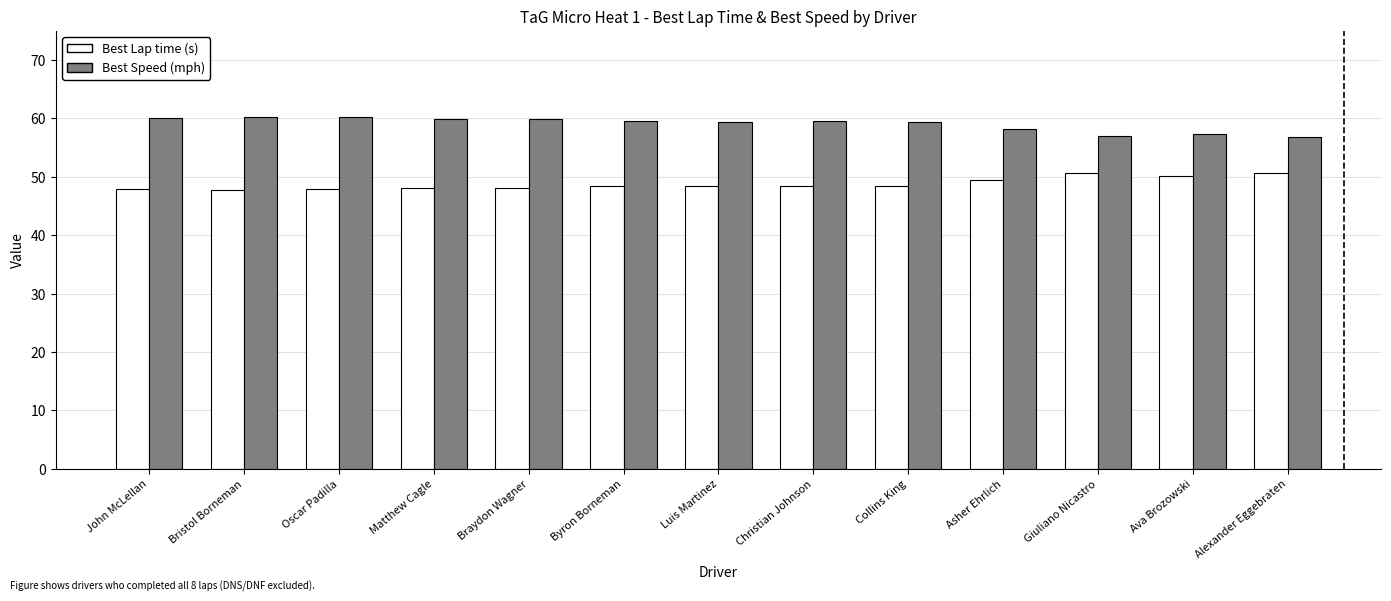

What is the difference between the highest and lowest values at Byron Borneman?

11.2